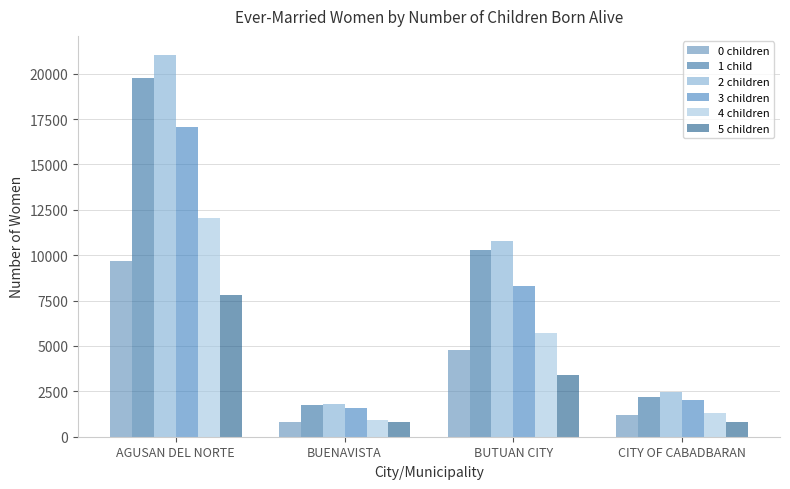

At which label does 3 children reach its minimum?

BUENAVISTA